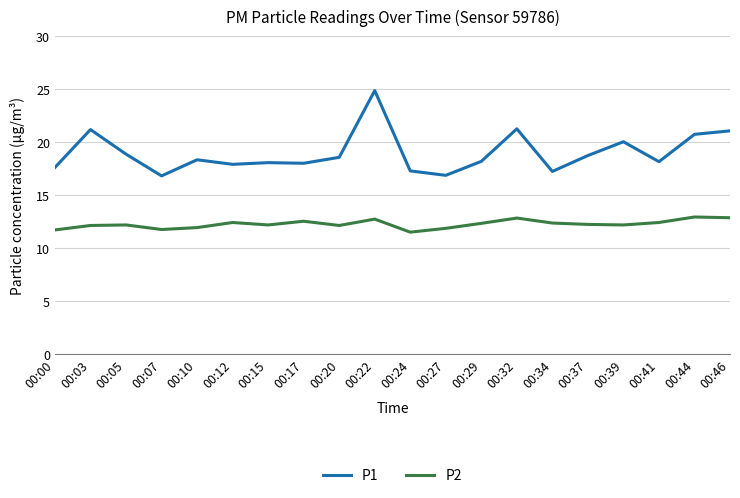

How many series are shown in this chart?

2